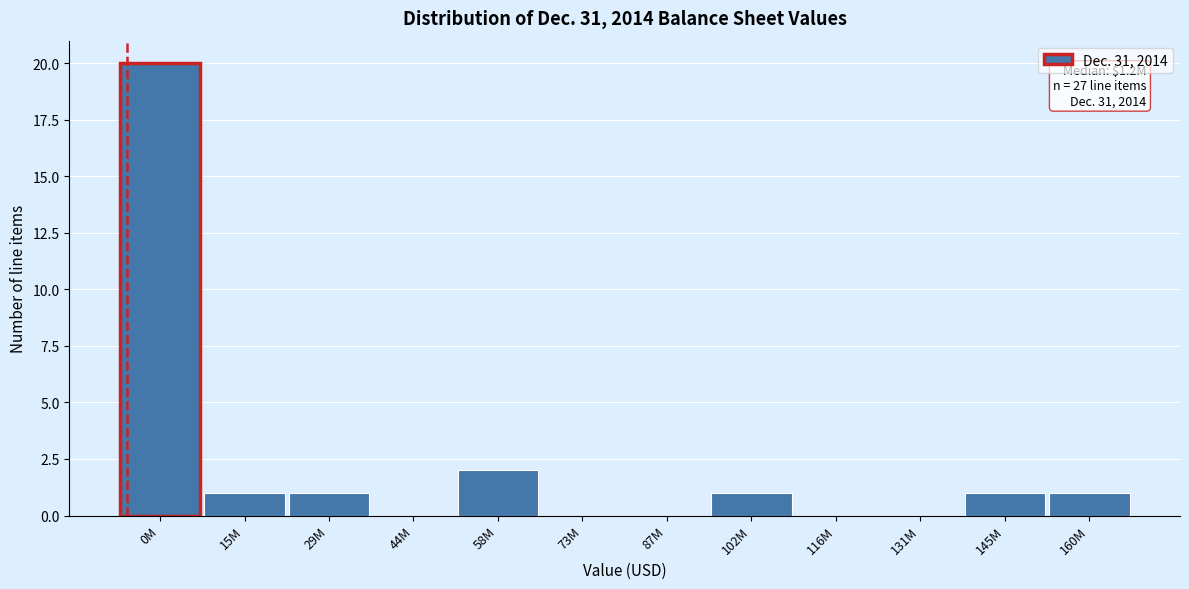

Reading right to left, extract all data points from this chart.

160M=1	145M=1	131M=0	116M=0	102M=1	87M=0	73M=0	58M=2	44M=0	29M=1	15M=1	0M=20